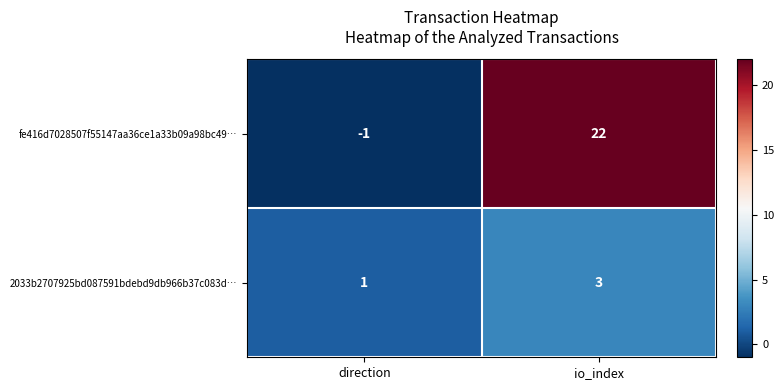

Rank the series at io_index from highest to lowest value.

fe416d7028507f55147aa36ce1a33b09a98bc49…, 2033b2707925bd087591bdebd9db966b37c083d…